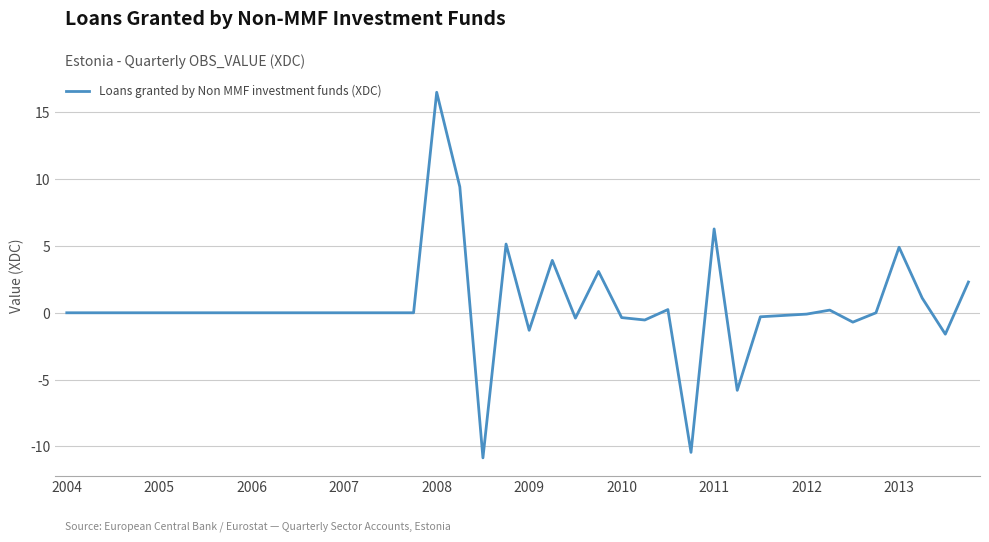

What is the greatest value displayed?

16.5